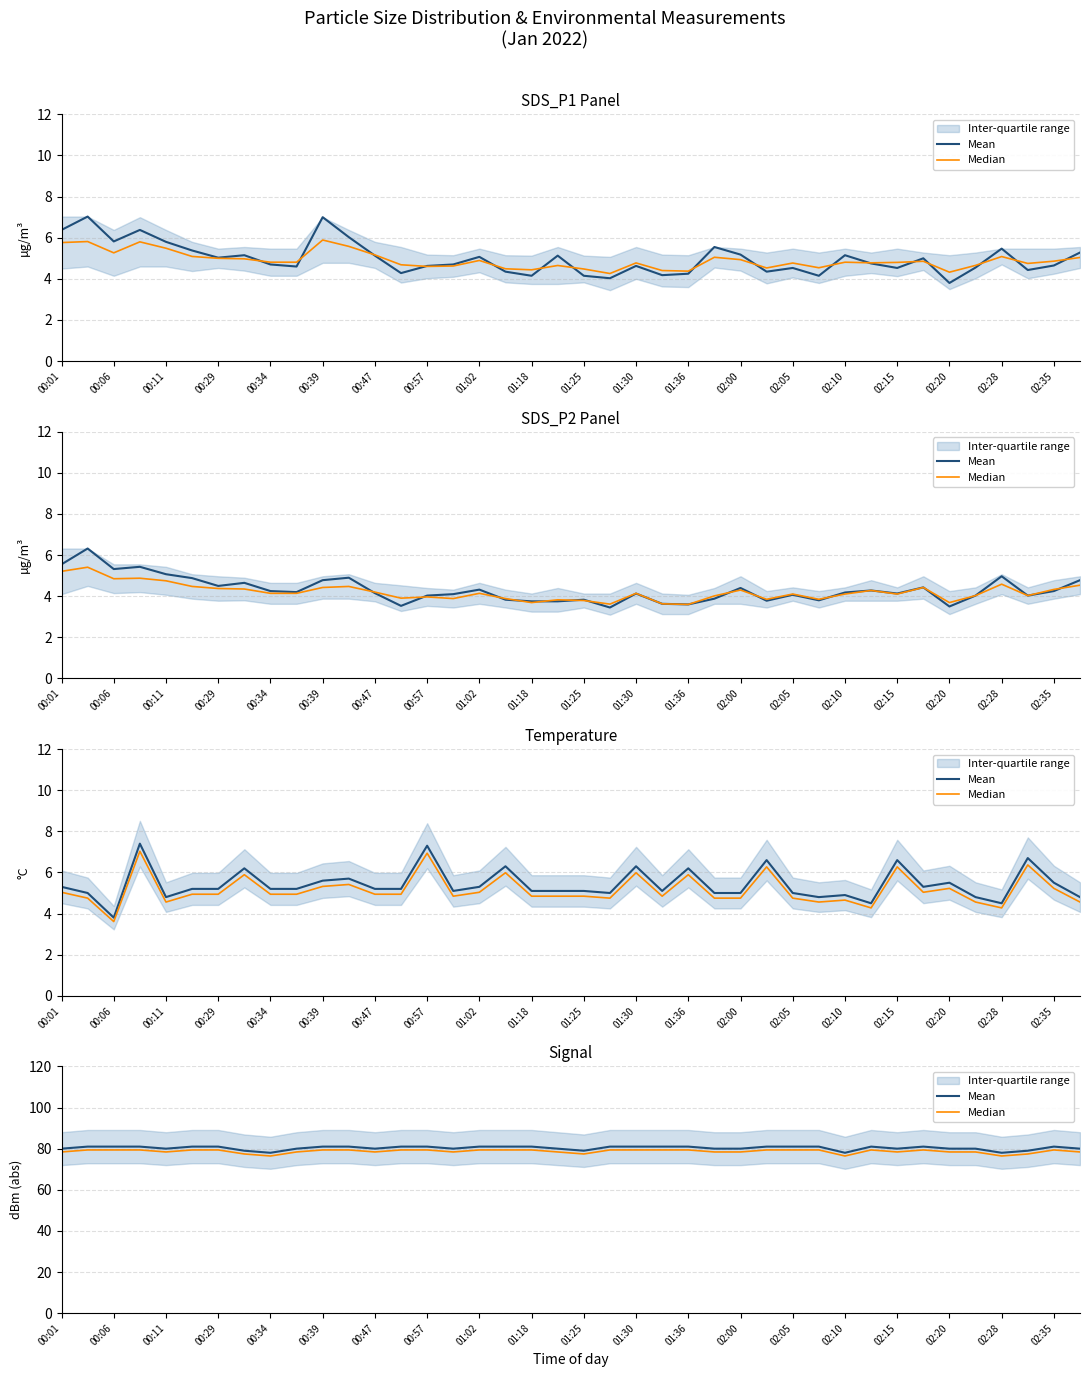

Rank the series by their maximum value, from lowest to highest.

Median, Mean